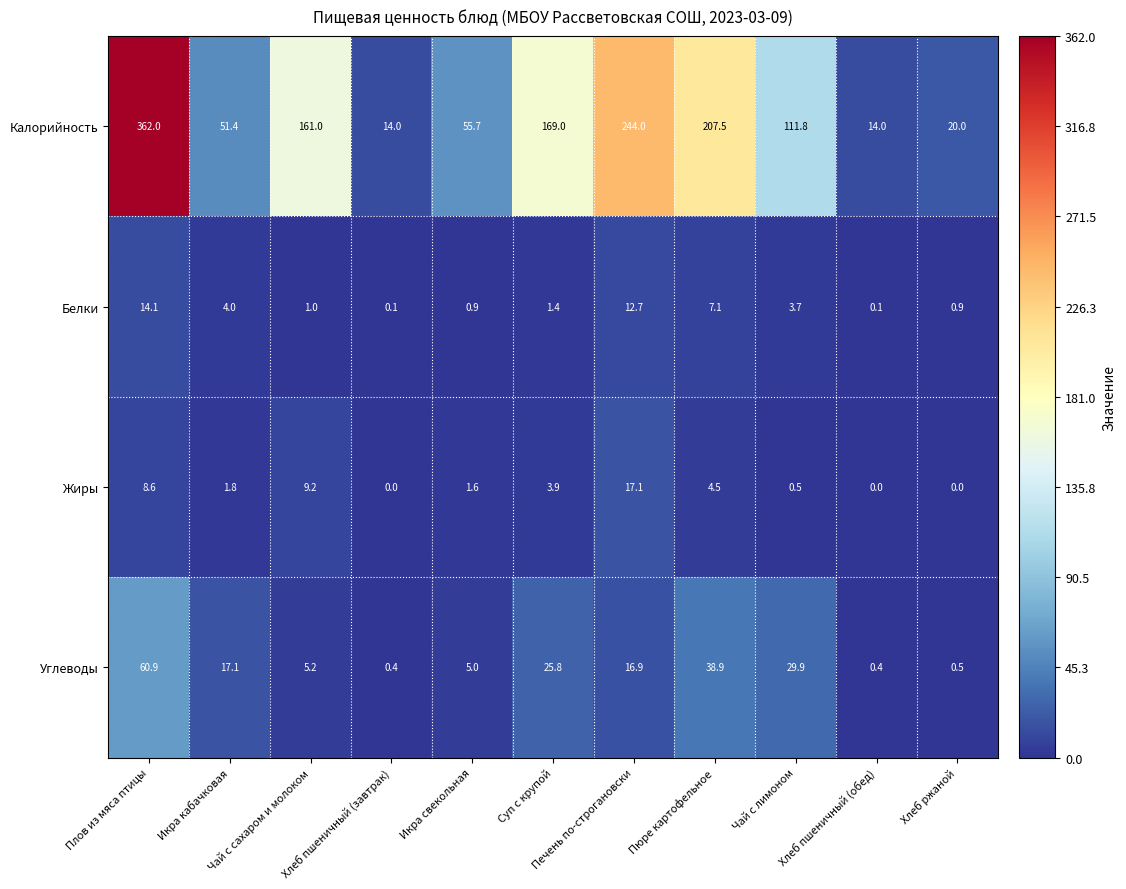

List the series in order of their peak value, lowest first.

Белки, Жиры, Углеводы, Калорийность